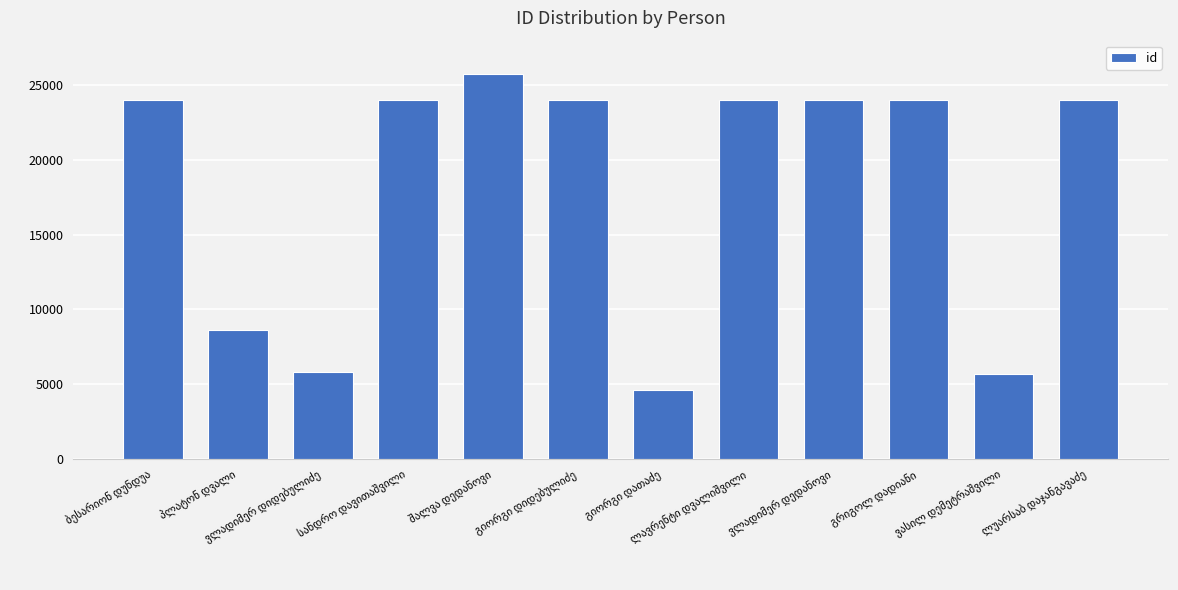

What is the greatest value displayed?

25786